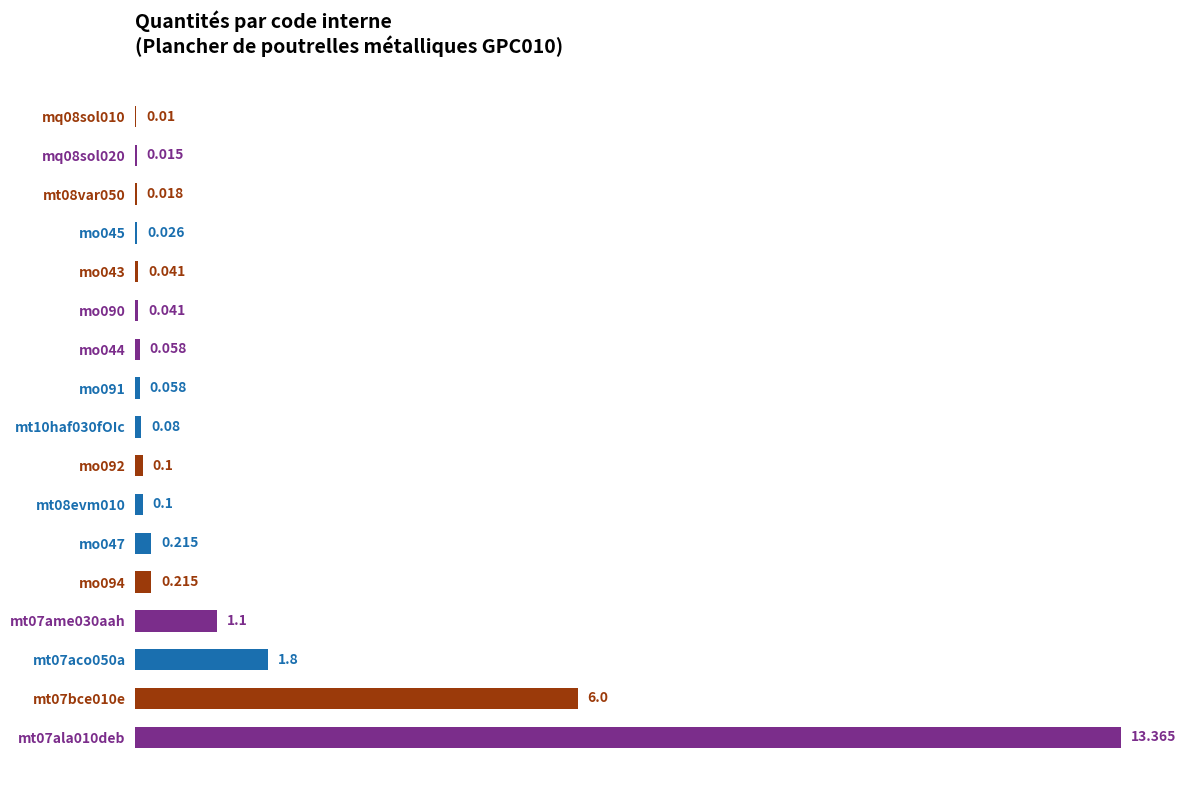

How many distinct data groups are displayed?

1